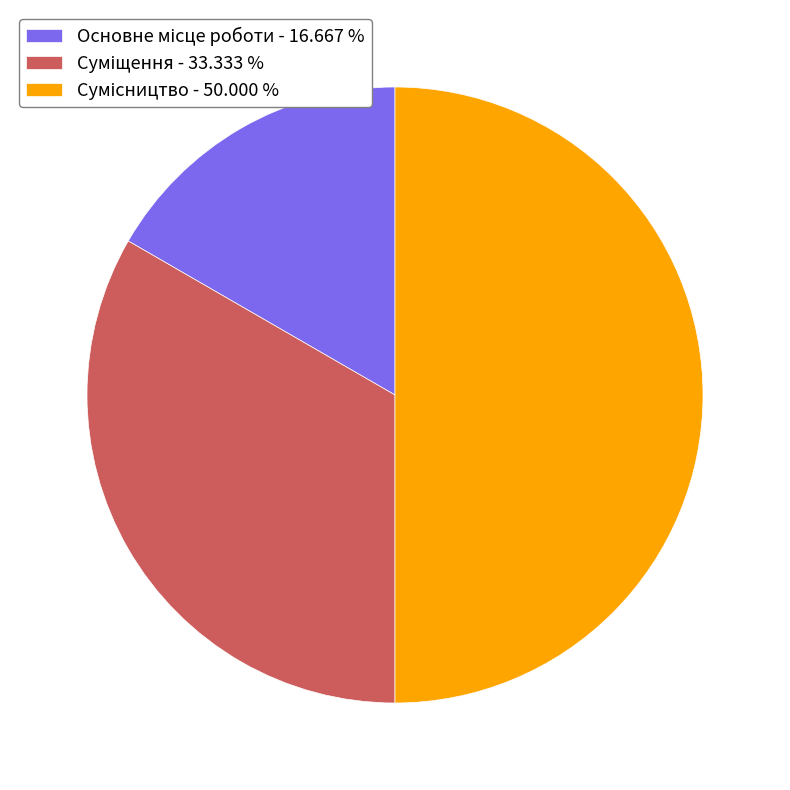

How many segments does this pie chart have?

3